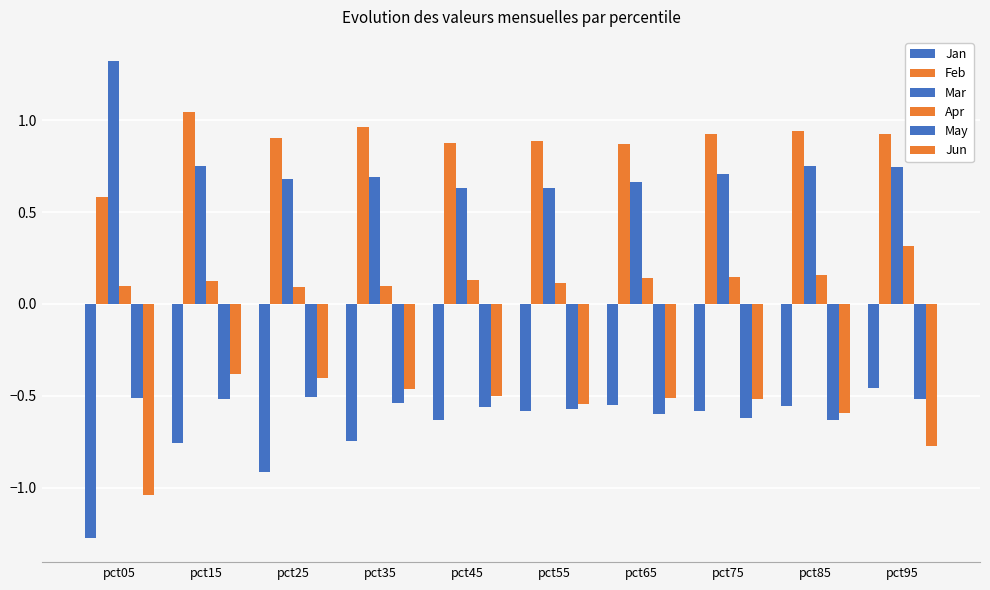

Which series has the largest range (max minus min)?

Jan